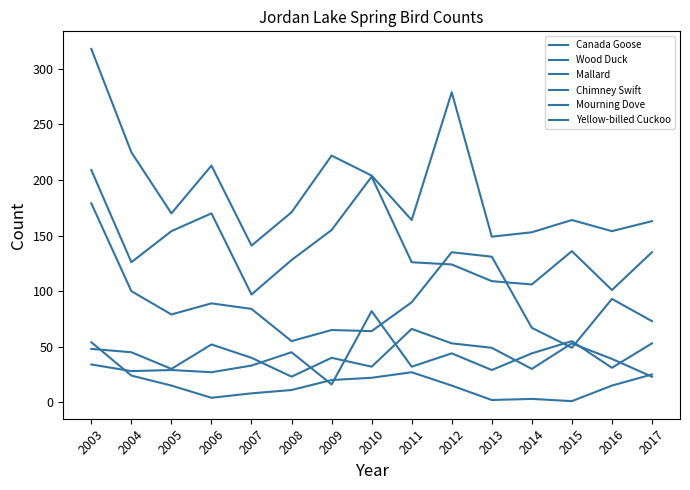

What is the difference between the Yellow-billed Cuckoo values at 2004 and 2008?

13